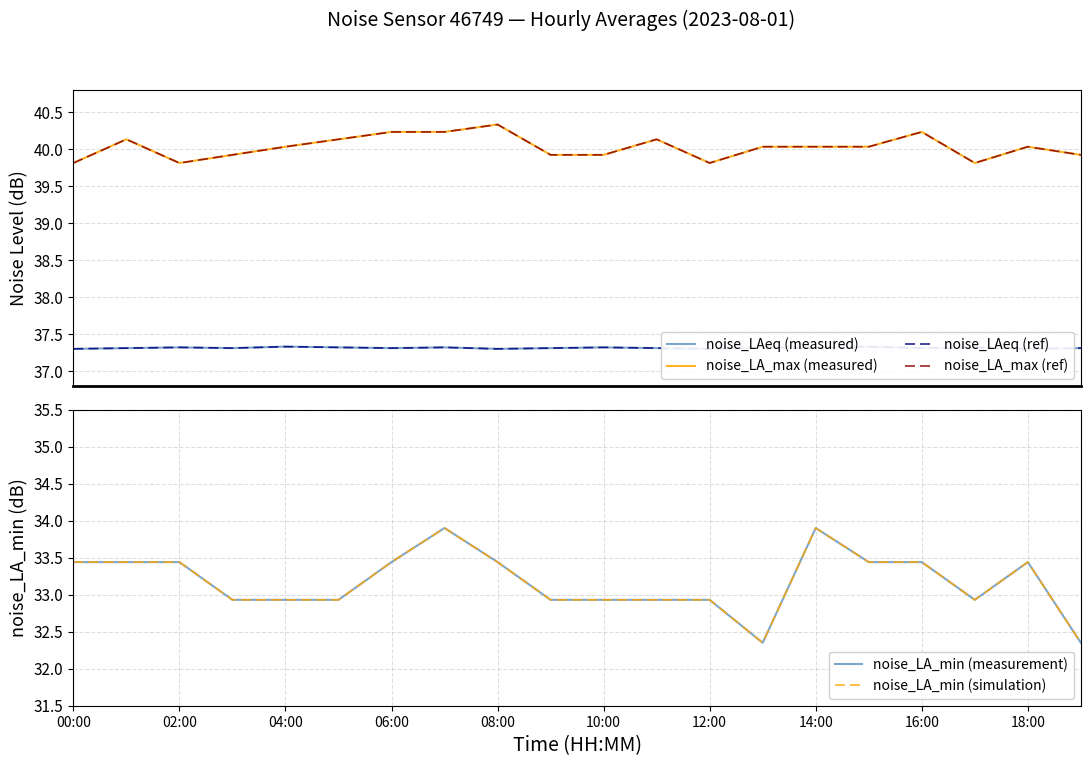

List the series in order of their peak value, lowest first.

noise_LA_min (measurement), noise_LA_min (simulation), noise_LAeq (measured), noise_LAeq (ref), noise_LA_max (measured), noise_LA_max (ref)